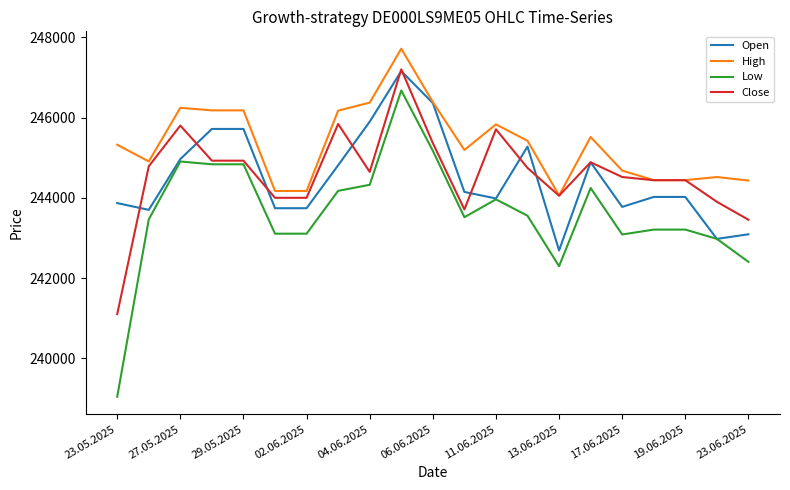

Which series has the largest total across all categories?

High